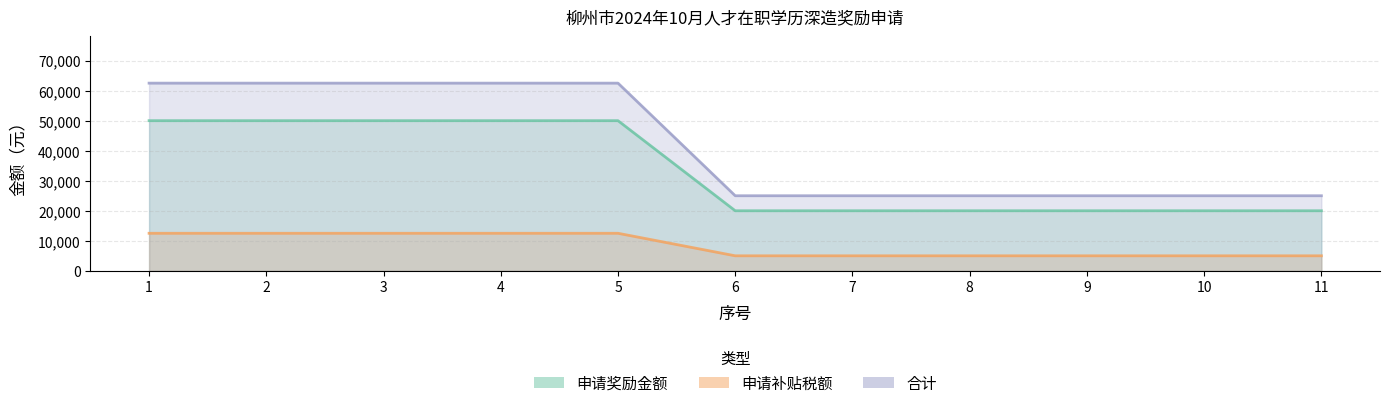

List the series in order of their peak value, lowest first.

申请补贴税额, 申请奖励金额, 合计